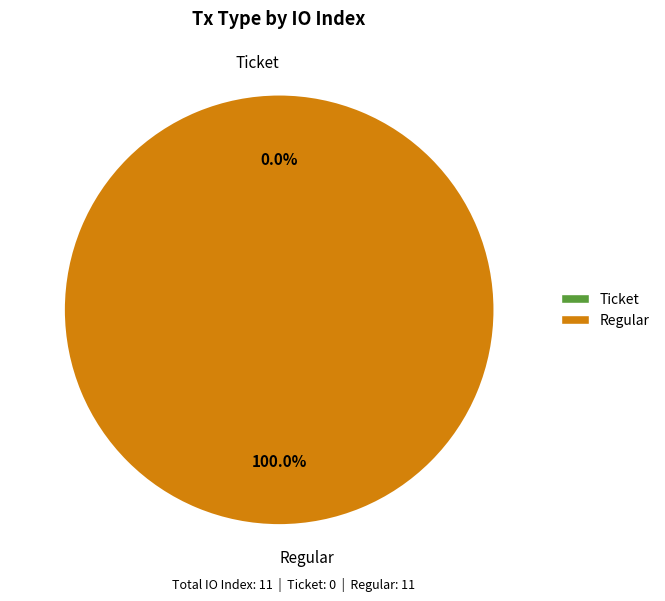

Rank the categories by value from highest to lowest.

Regular, Ticket